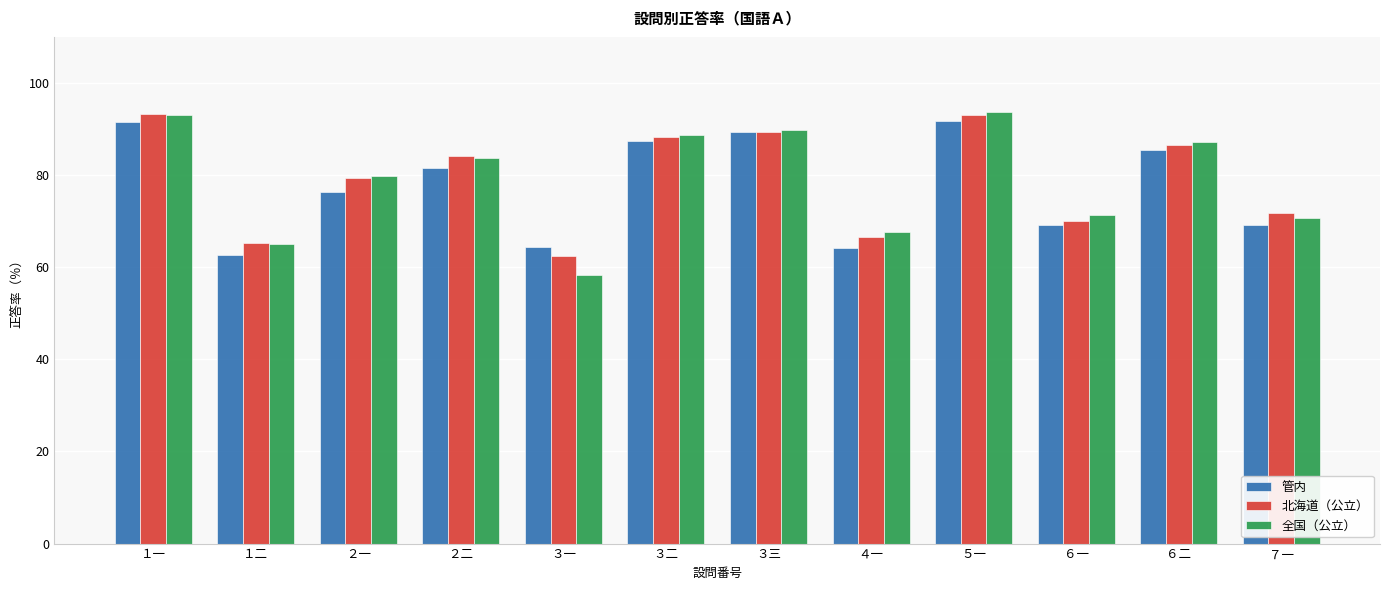

What is the value of the 全国（公立） bar at the 1st from the left?

93.0